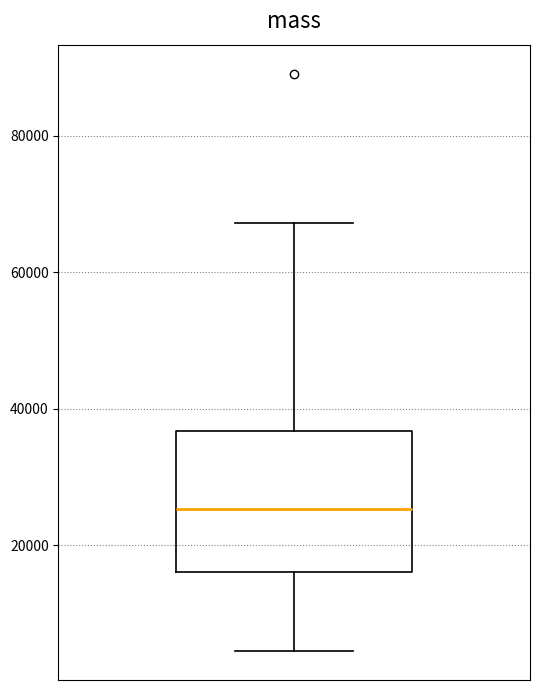

Transcribe this box plot: give where the median line is, the range the box spans, and where the two whiskers end, as read against the y-axis. The values are not printed on the chart, so give them approximately, as read against the axis.

median 26000, box 16000 to 36000, whiskers 4000 to 68000